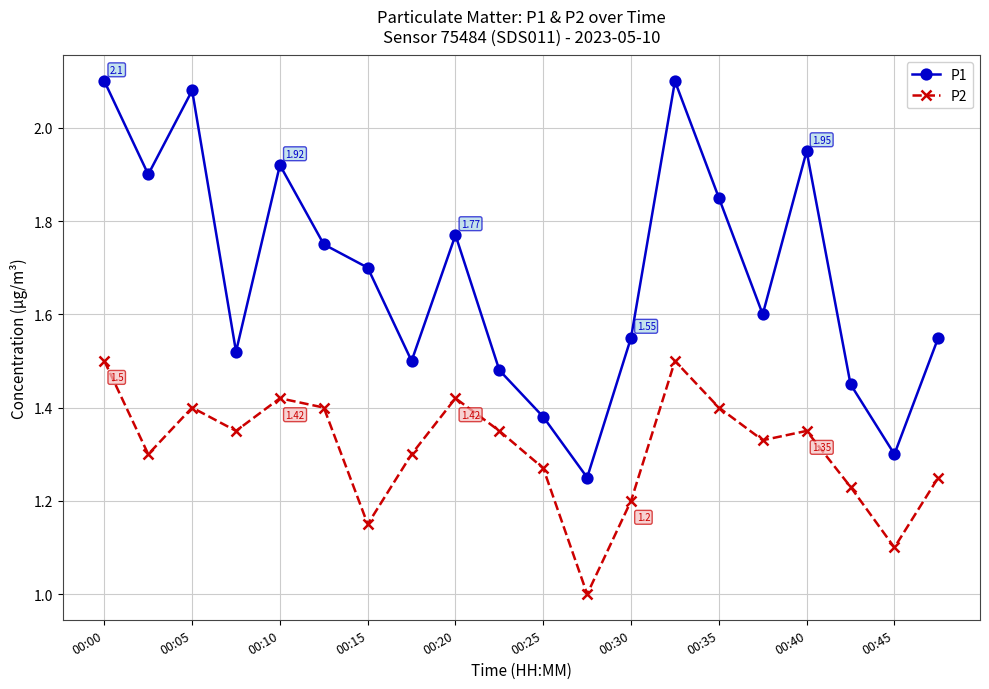

True or false: P1 and P2 intersect in this chart.

False